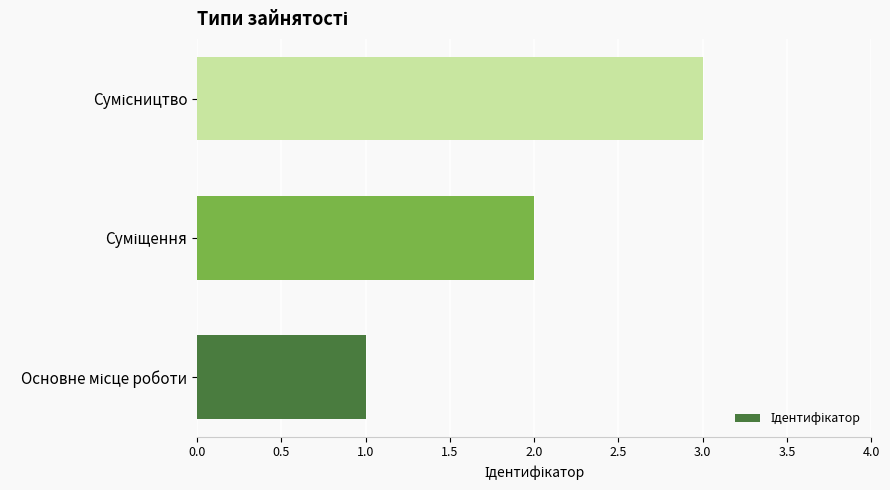

What is the maximum value shown in the chart?

3